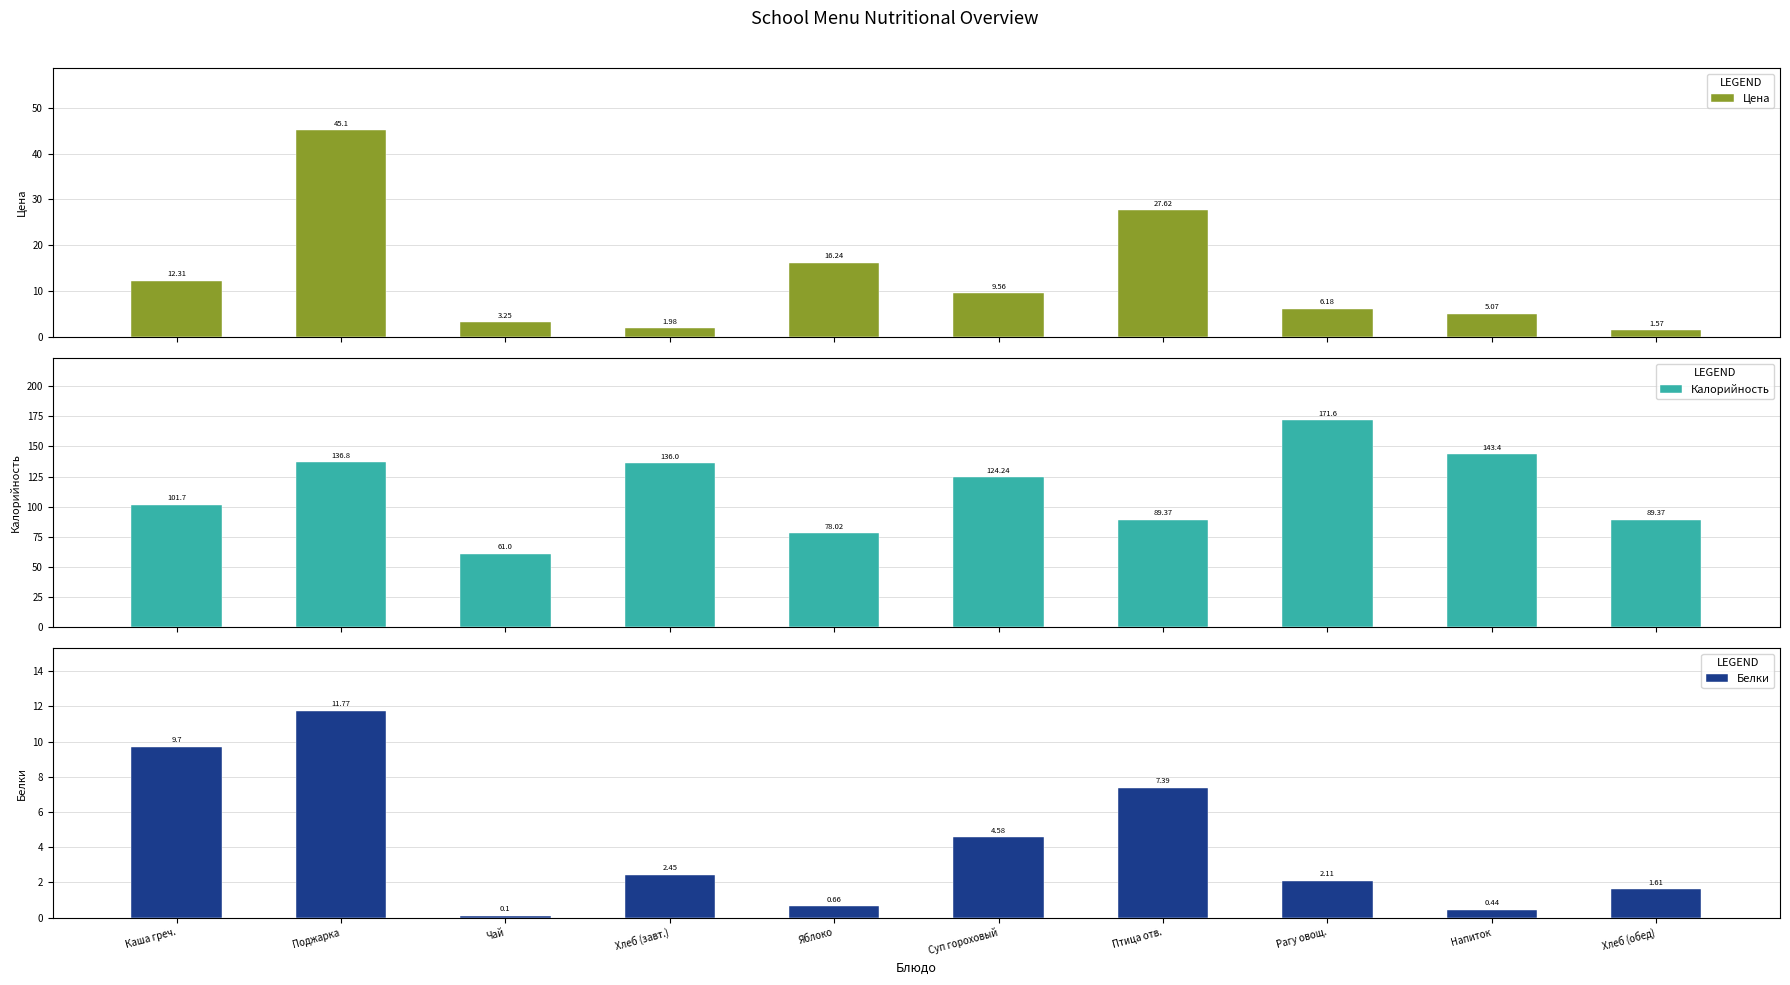

How many bars are there in each group?

3